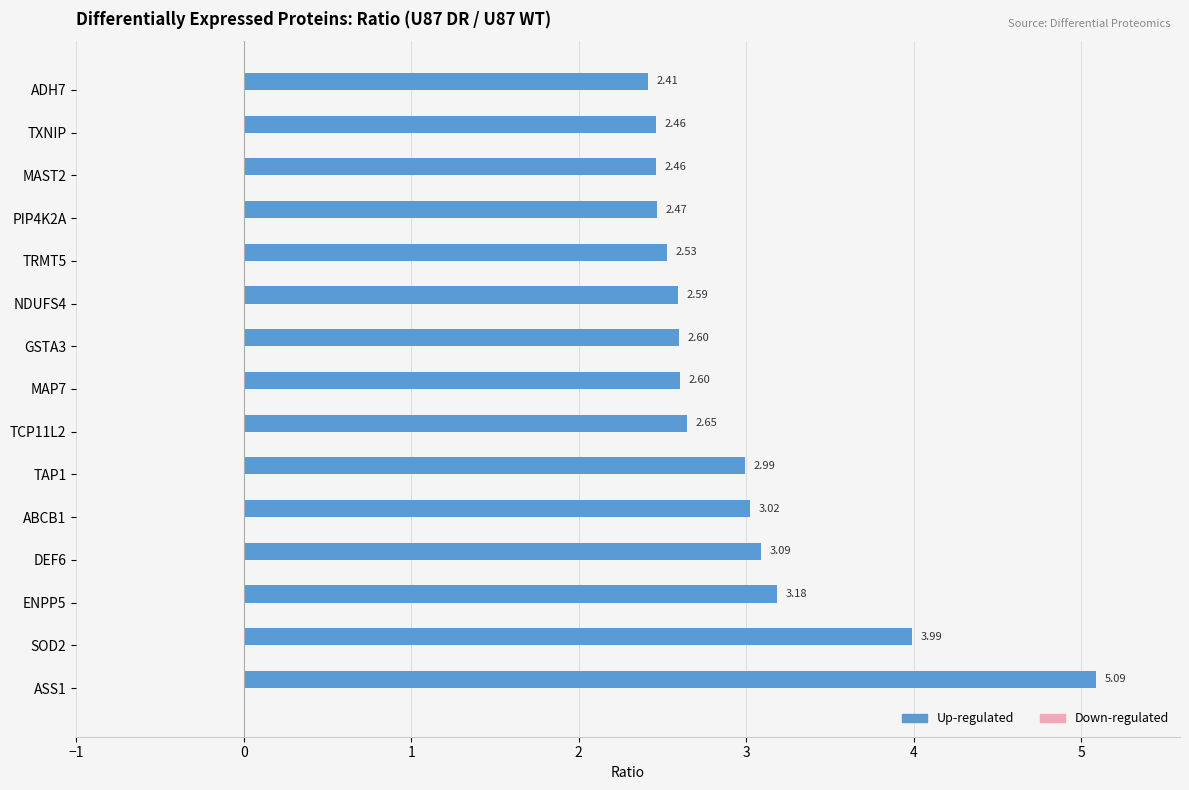

What is the sum of the values at SOD2 and NDUFS4?

6.6